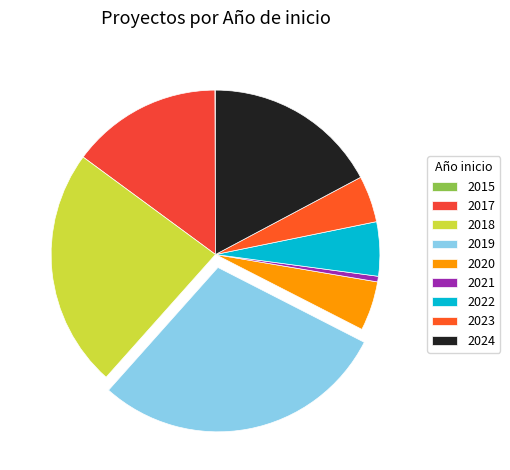

What percentage is NOT represented by 2018?

76.5%